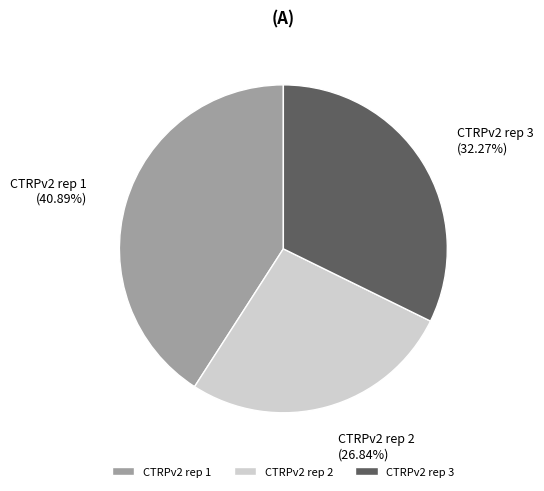

To the nearest percent, what is the average slice percentage?

33%